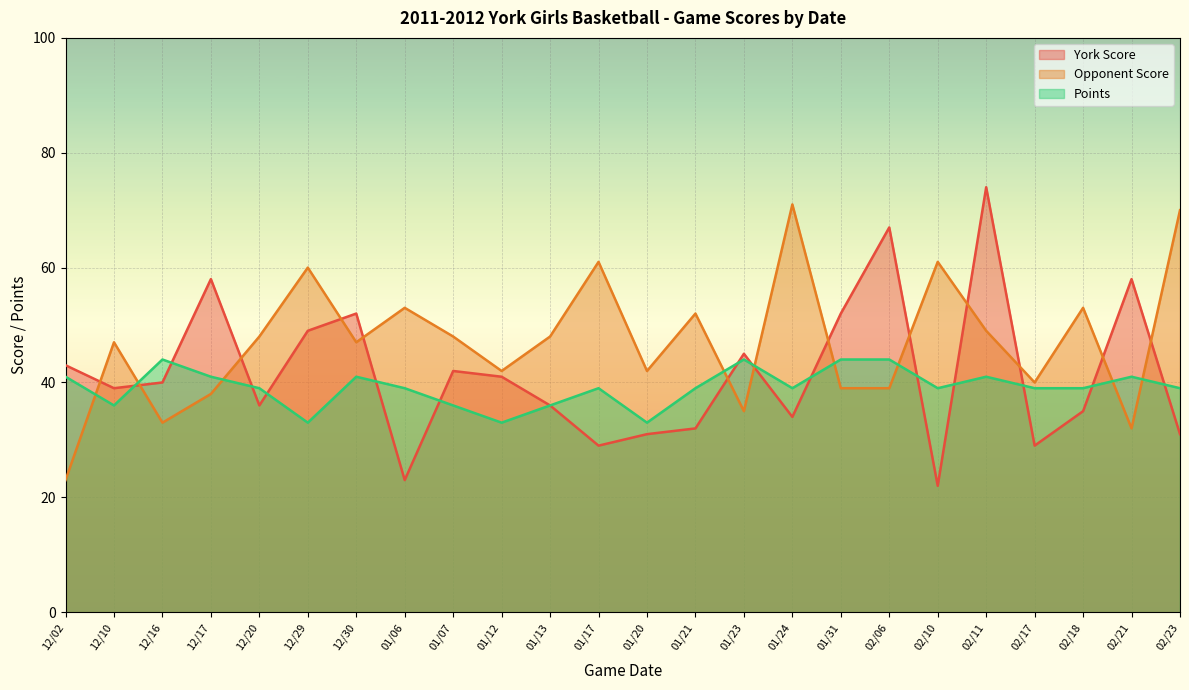

How many data points in York Score are above 40?

11